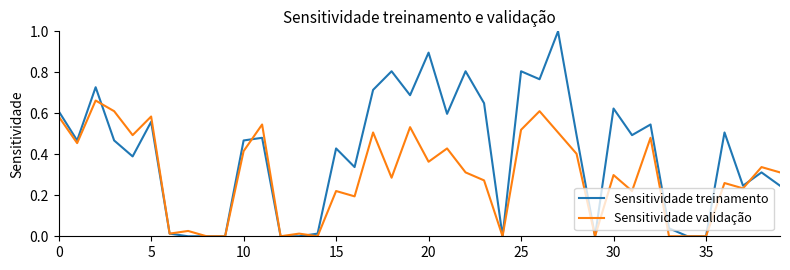

Which series has the largest total across all categories?

Sensitividade treinamento